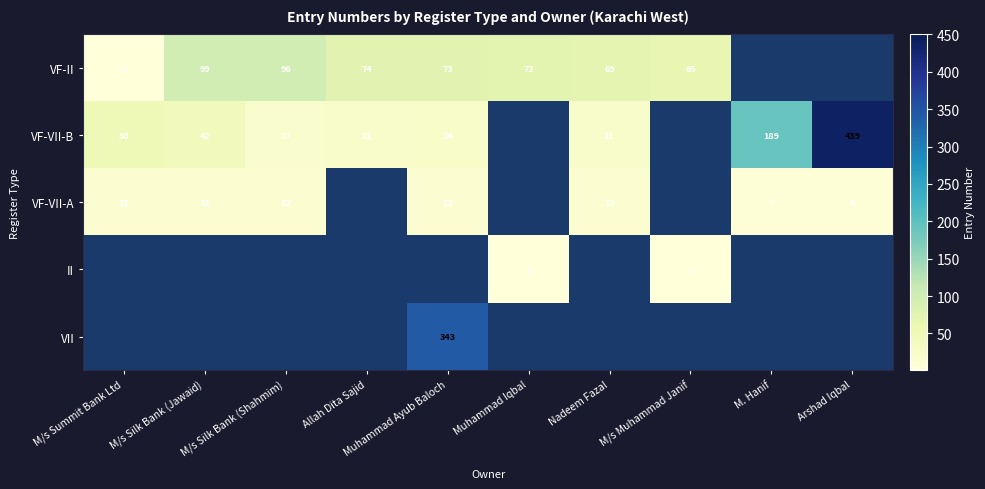

The value of VF-VII-A at M. Hanif is 7. True or false?

True